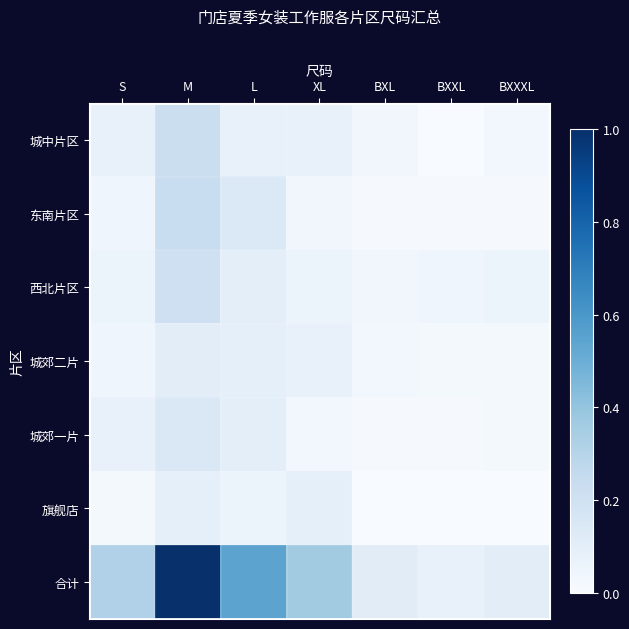

Which series has the largest total across all categories?

合计